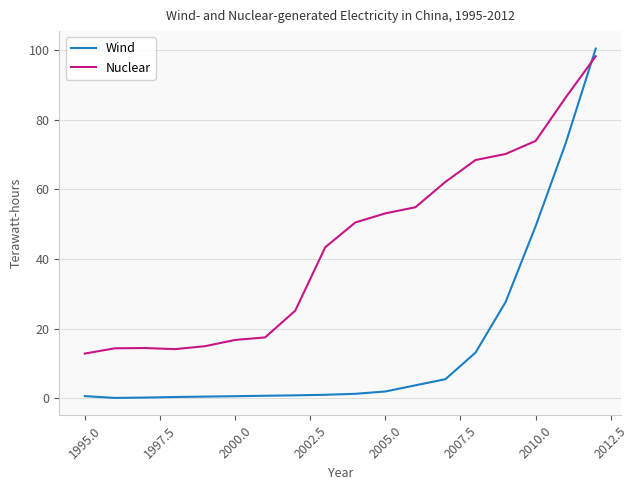

How many distinct data groups are displayed?

2